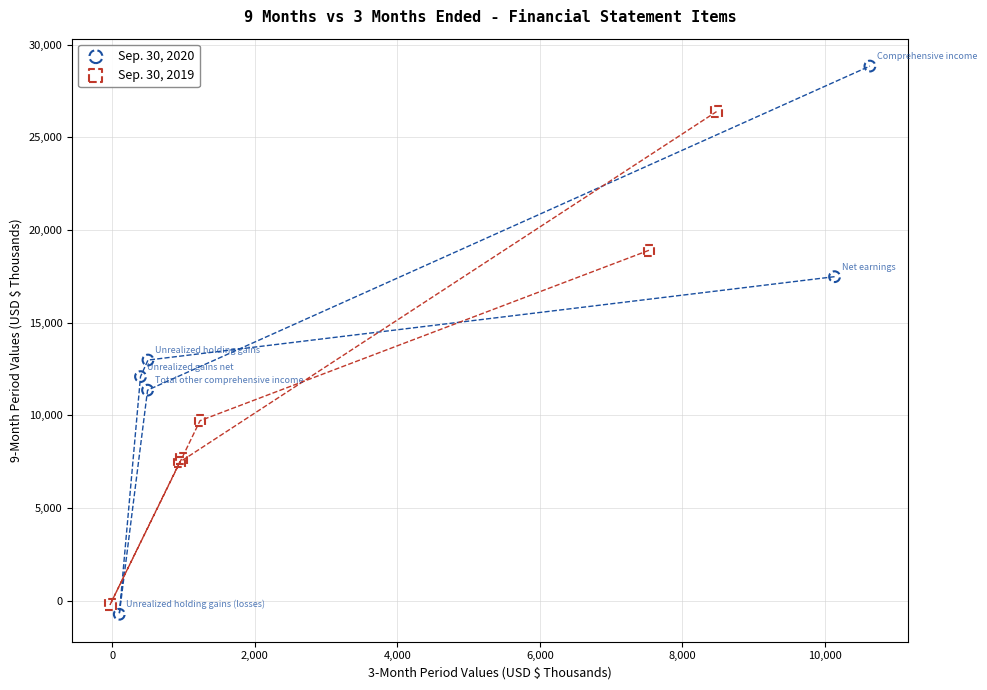

Which series has the largest Y range (max minus min)?

Sep. 30, 2020